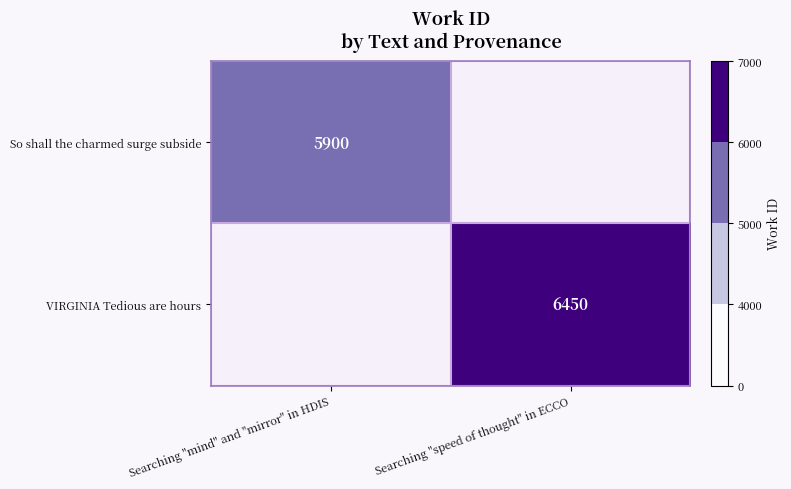

Which category has the highest value across all series?

Searching "speed of thought" in ECCO